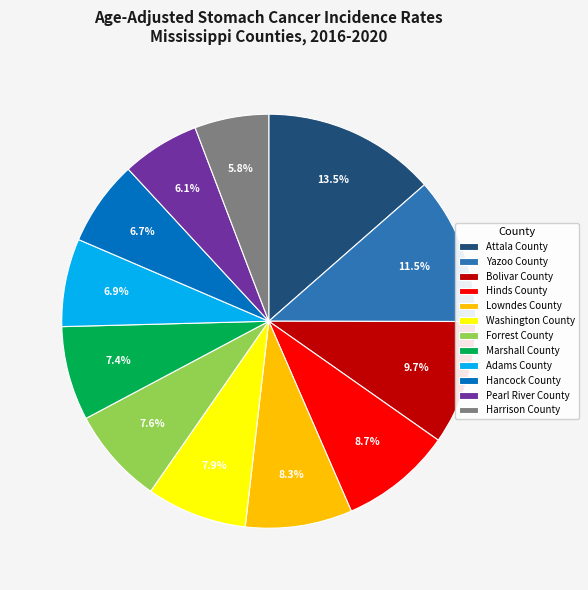

Between Adams County and Washington County, which is larger?

Washington County